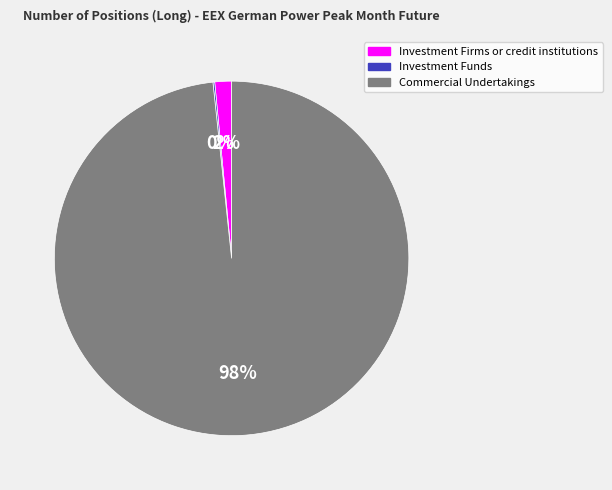

What is the largest slice in the pie chart?

Commercial Undertakings